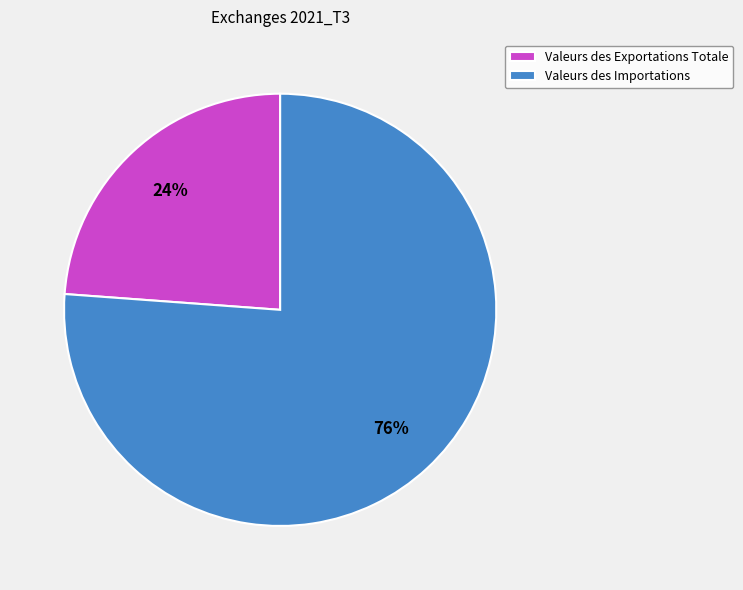

Approximately how many times larger is the value at Valeurs des Exportations Totale compared to Valeurs des Importations?

0.3